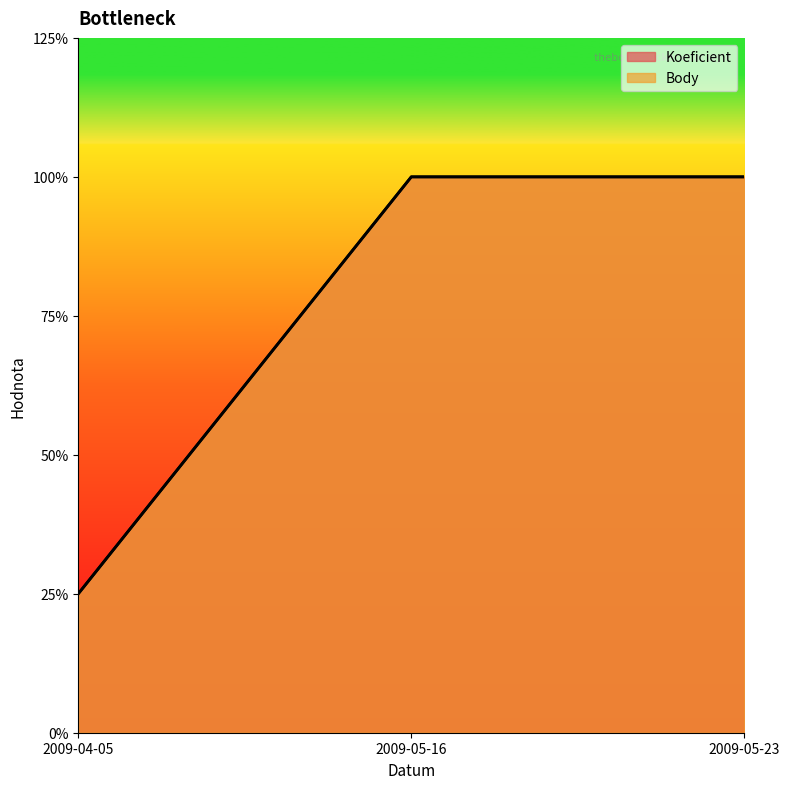

Which category has the lowest value in the Koeficient series?

2009-04-05